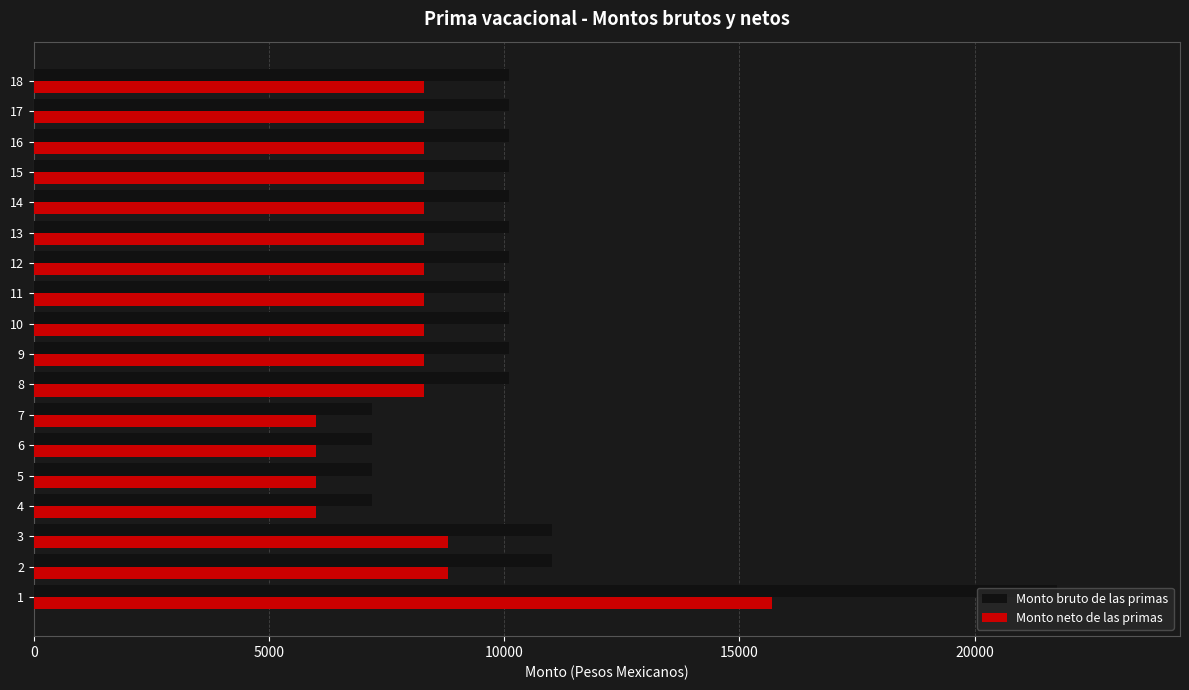

Count the number of categories in the chart.

18